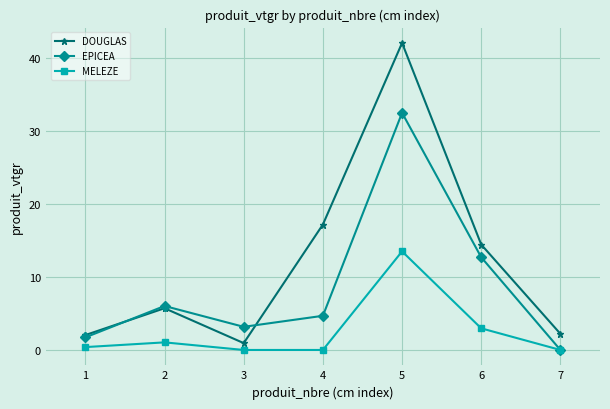

What is the spread (max minus min) of values at 7?

2.2